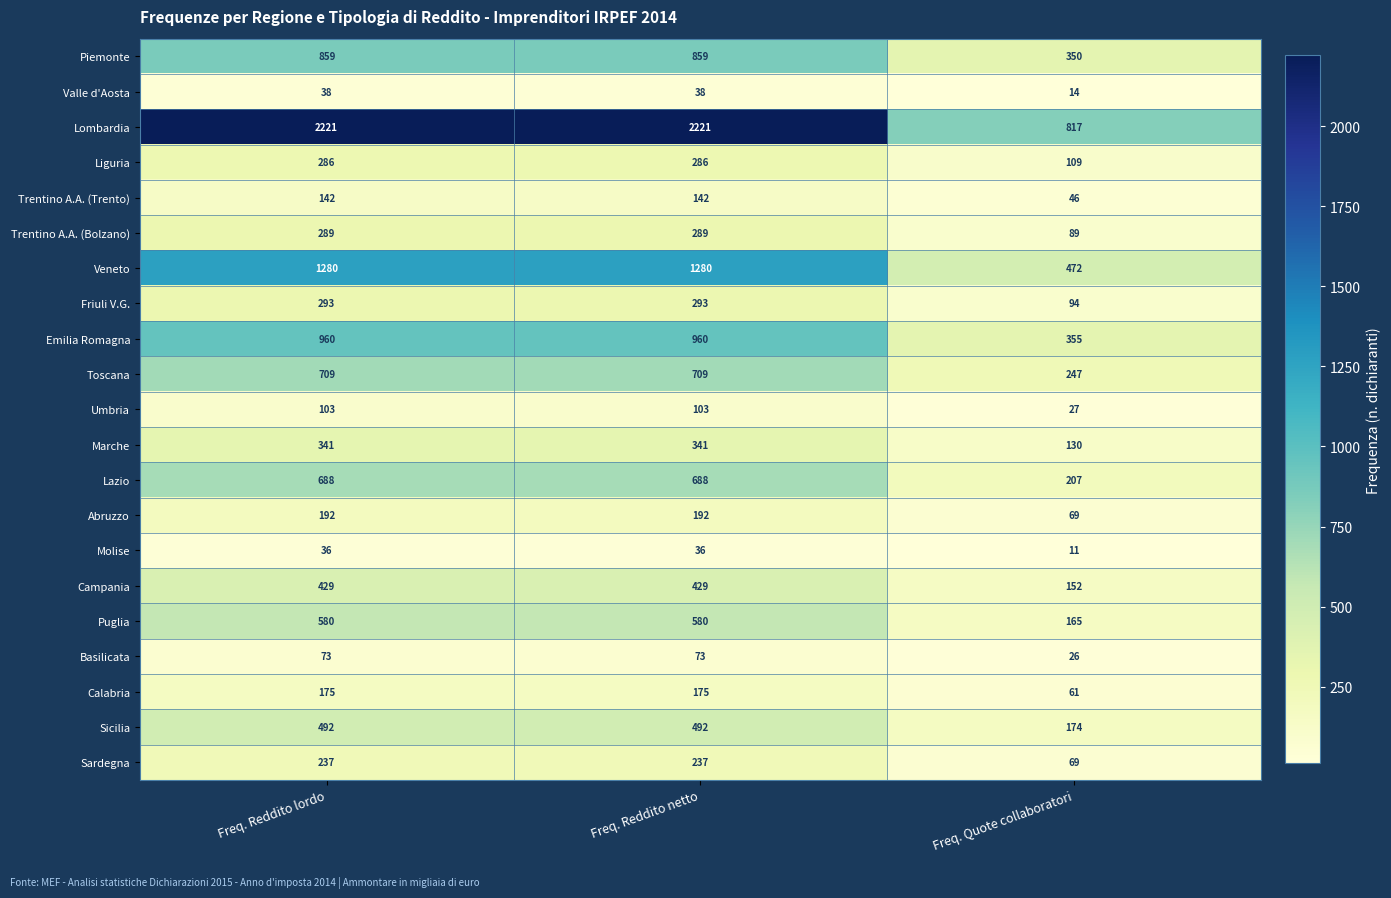

How many Piemonte values are between 350 and 859?

3